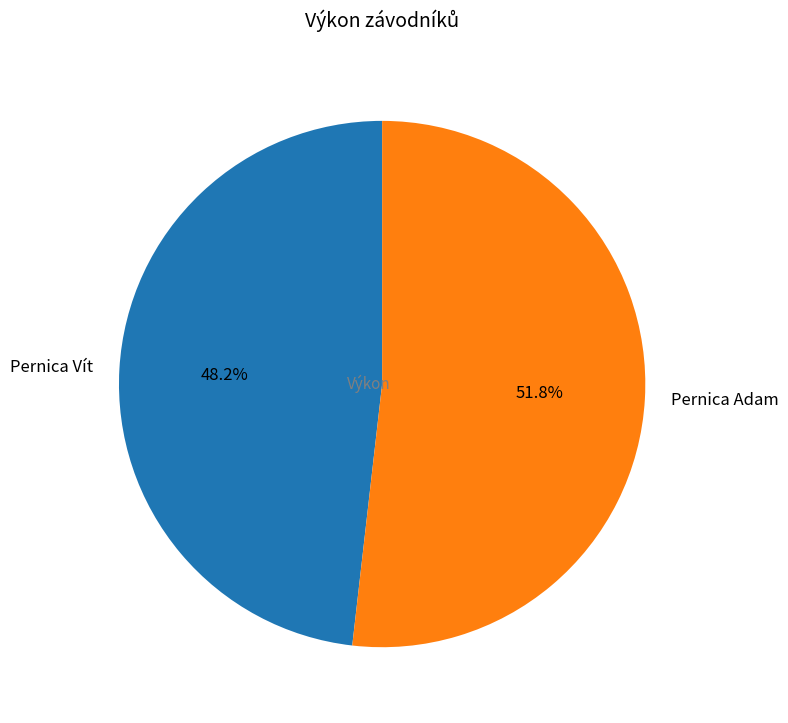

What portion of the pie excludes Pernica Adam?

48.2%